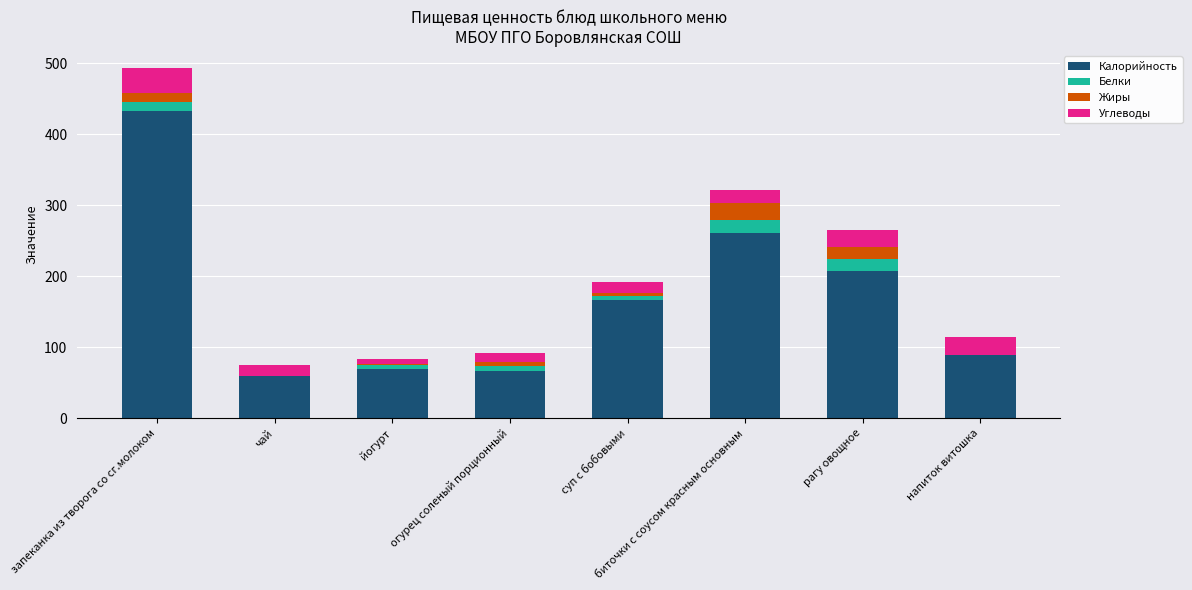

True or false: Калорийность has a value of 261.0 at биточки с соусом красным основным.

True